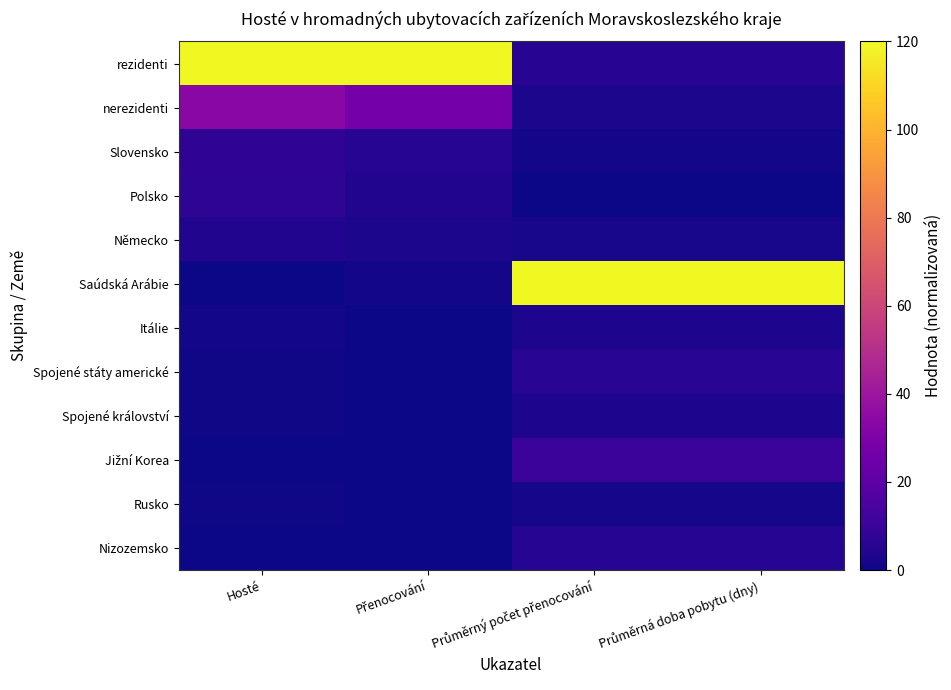

Which series has the largest total across all categories?

rezidenti